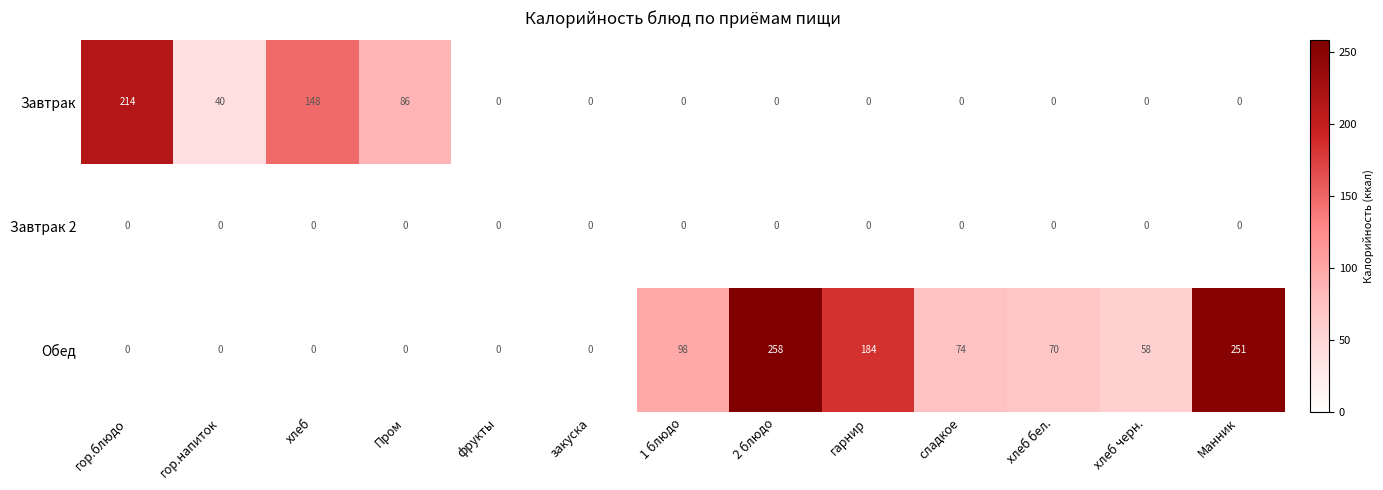

List the series in order of their peak value, highest first.

Обед, Завтрак, Завтрак 2